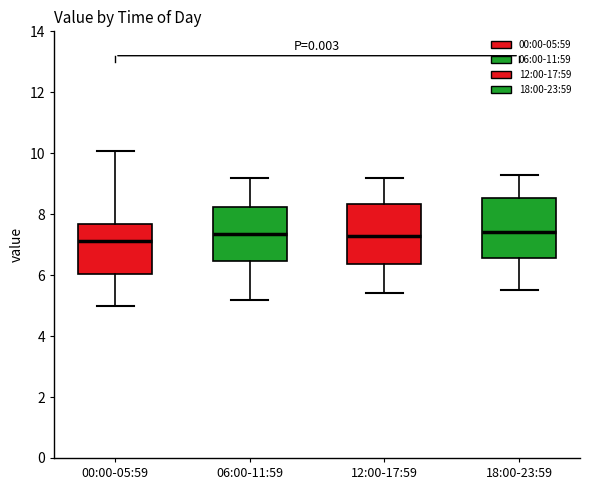

Reading left to right, read every box against the y-axis: the position of its median line, the range the box covers, and the ends of its whiskers. The values are not printed on the chart, so give them approximately, as read against the axis.

00:00-05:59: median 7.2, box 6.0 to 7.6, whiskers 5.0 to 10.0
06:00-11:59: median 7.4, box 6.4 to 8.2, whiskers 5.2 to 9.2
12:00-17:59: median 7.4, box 6.4 to 8.4, whiskers 5.4 to 9.2
18:00-23:59: median 7.4, box 6.6 to 8.6, whiskers 5.6 to 9.4